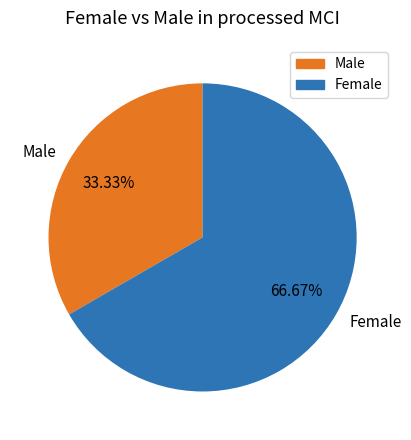

Is there any slice that represents more than half of the pie?

Yes